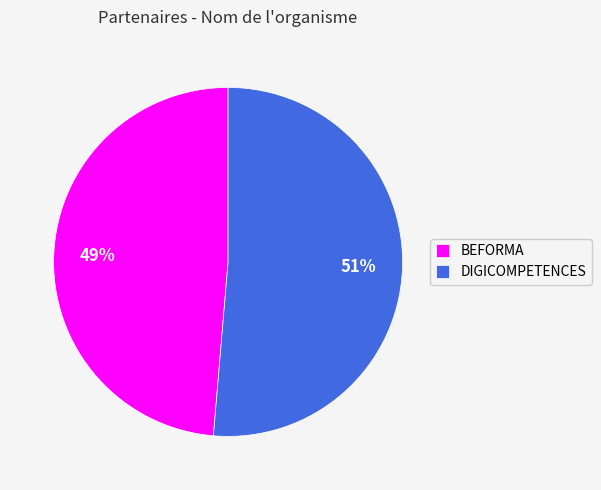

Is the sum of DIGICOMPETENCES and BEFORMA greater than half?

Yes